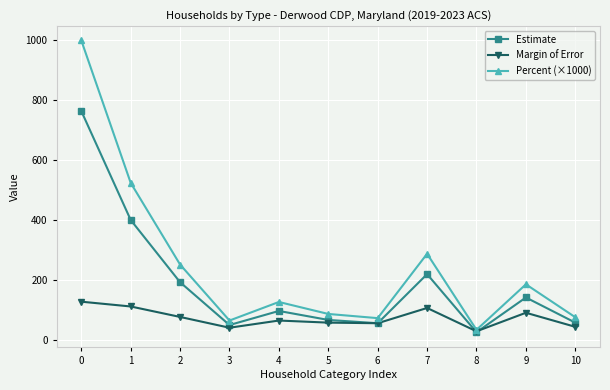

Where is Percent (×1000) nearest to the value 516?

1